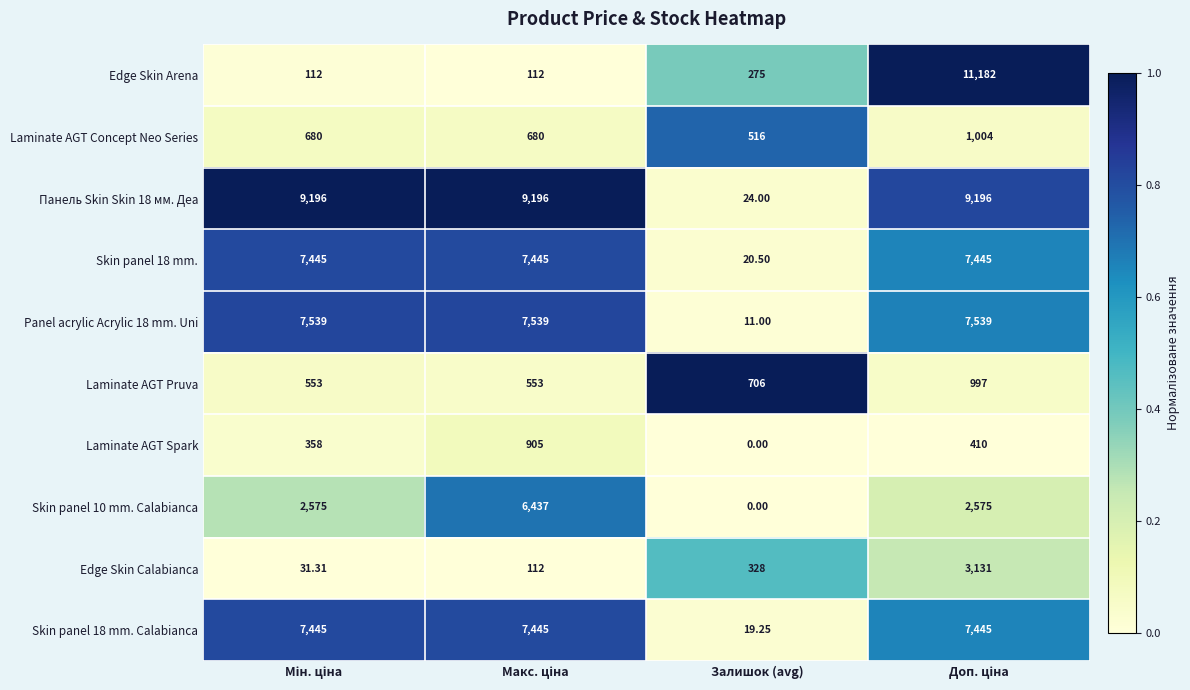

At which label is Edge Skin Calabianca closest to 1581?

Залишок (avg)